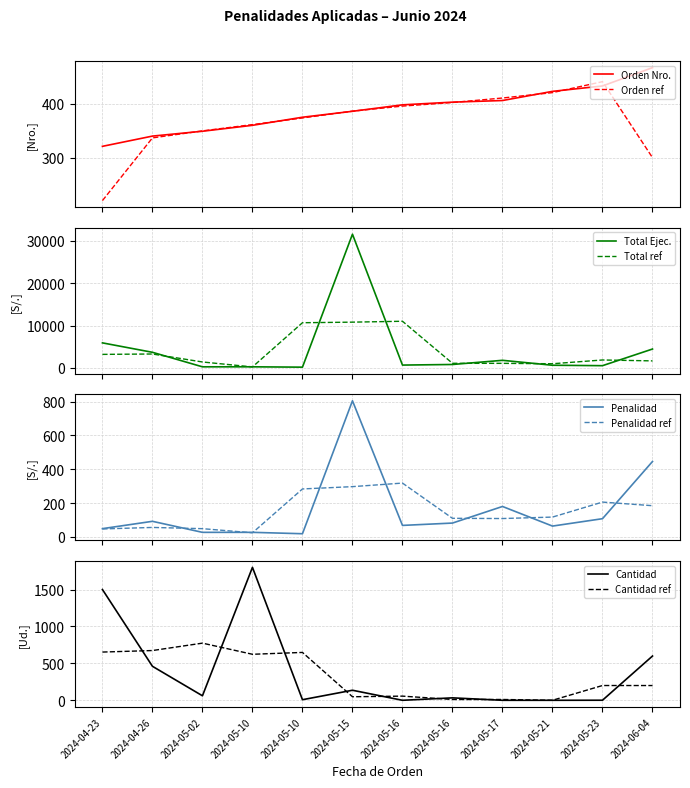

What is the difference between the maximum and minimum values in the Total (Valor Ejecutado) series?

31322.0